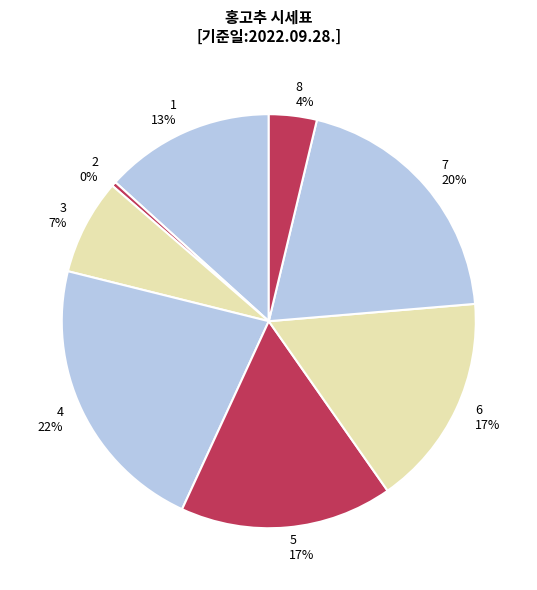

Which slice is the largest?

4